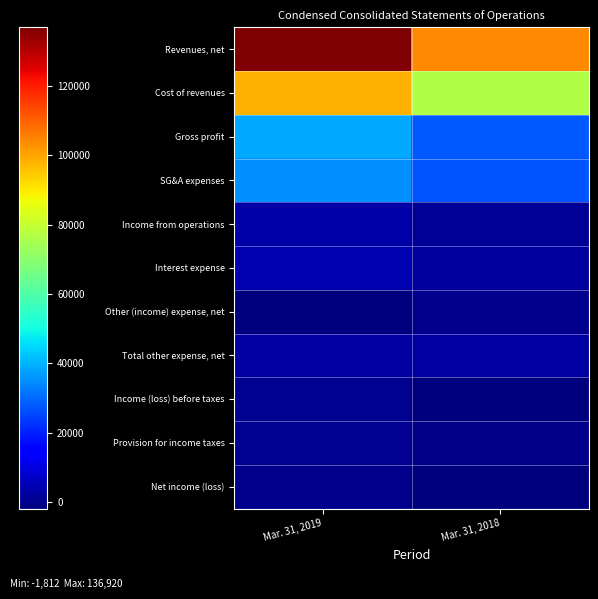

Reading left to right, list all the values displayed in this chart.

Revenues, net: Mar. 31, 2019=136920	Mar. 31, 2018=104386
Cost of revenues: Mar. 31, 2019=98187	Mar. 31, 2018=76436
Gross profit: Mar. 31, 2019=38733	Mar. 31, 2018=27950
SG&A expenses: Mar. 31, 2019=35467	Mar. 31, 2018=27000
Income from operations: Mar. 31, 2019=3266	Mar. 31, 2018=950
Interest expense: Mar. 31, 2019=4329	Mar. 31, 2018=2523
Other (income) expense, net: Mar. 31, 2019=-1715	Mar. 31, 2018=239
Total other expense, net: Mar. 31, 2019=2614	Mar. 31, 2018=2762
Income (loss) before taxes: Mar. 31, 2019=652	Mar. 31, 2018=-1812
Provision for income taxes: Mar. 31, 2019=525	Mar. 31, 2018=-503
Net income (loss): Mar. 31, 2019=127	Mar. 31, 2018=-1309